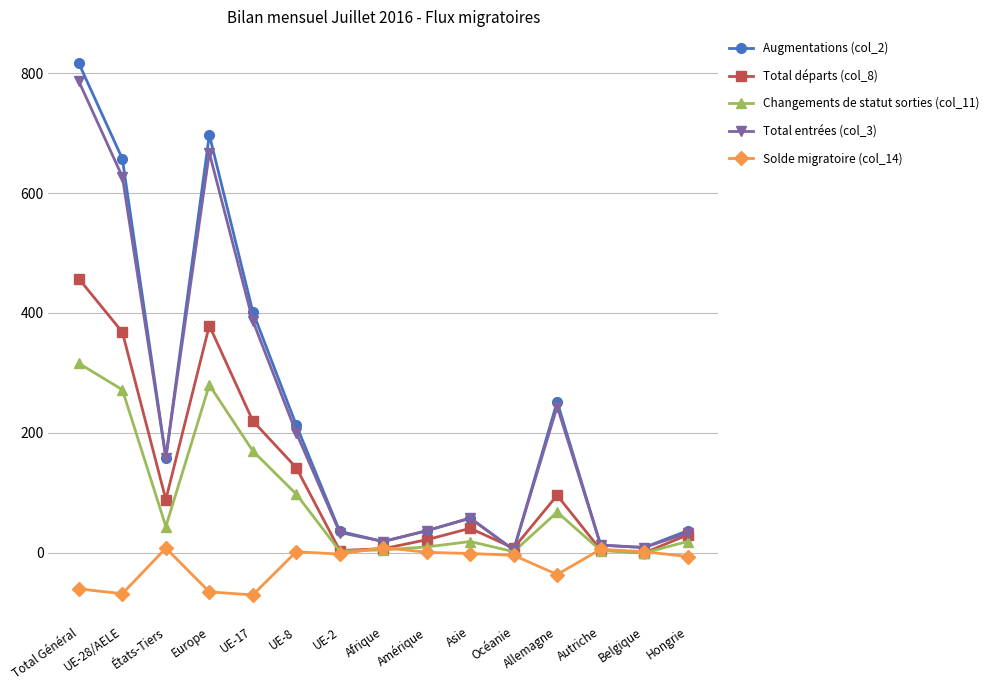

How many interior local peaks does the Total entrées (col_3) series have?

3